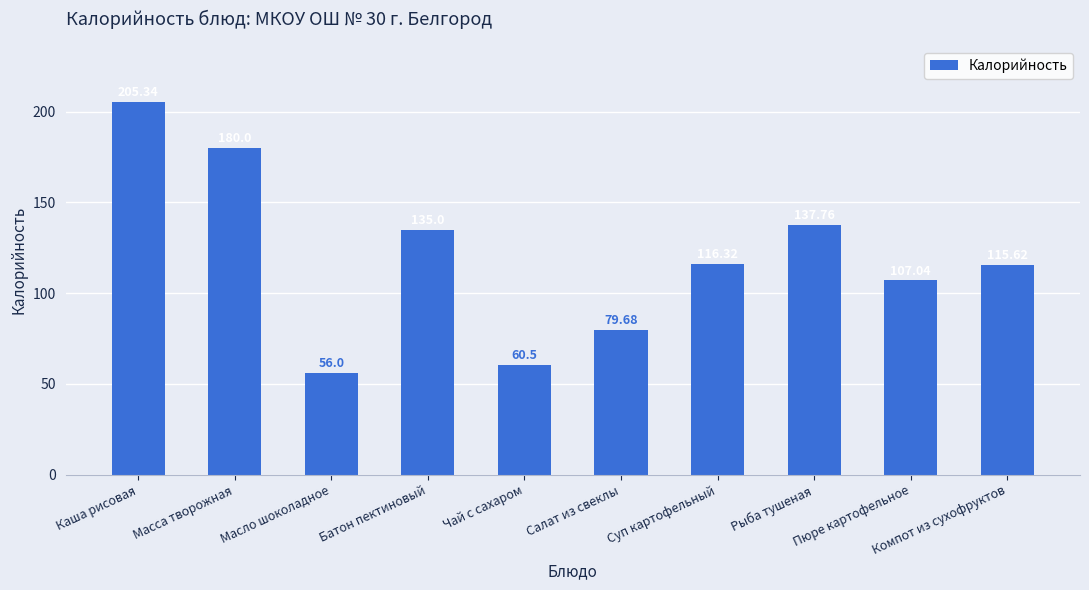

The chart shows a value of 91.0 at Масло шоколадное. True or false?

False